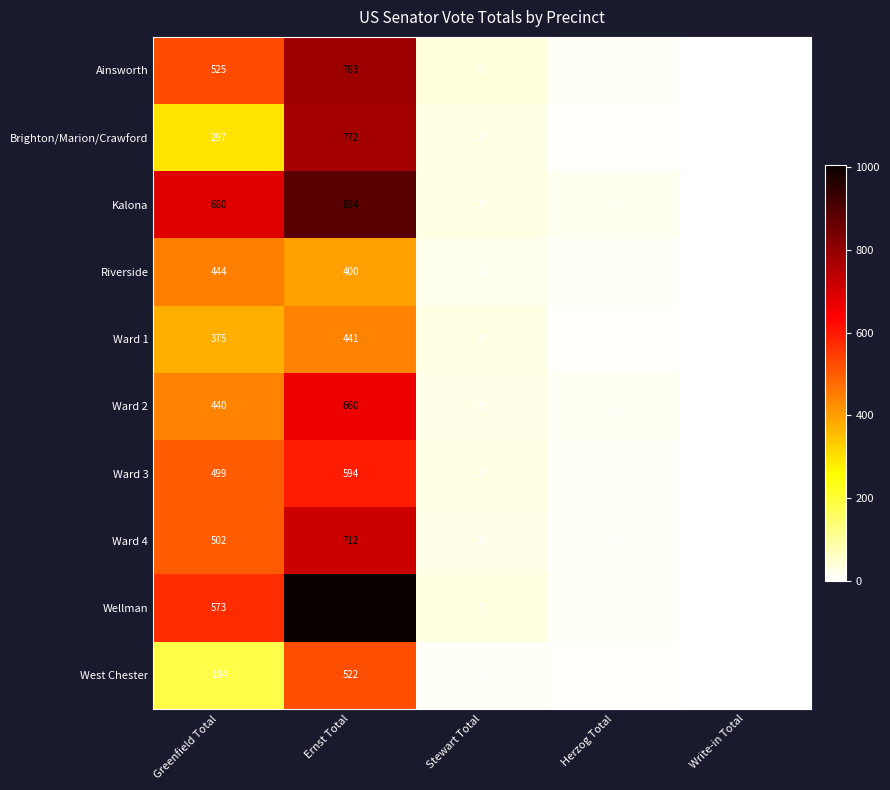

How many data points does each series have?

5